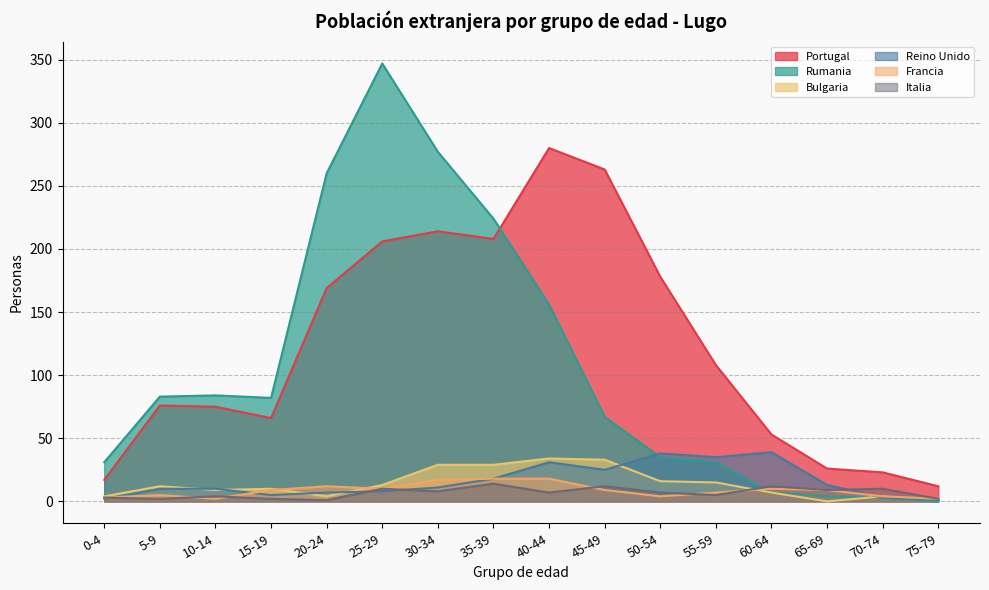

What is the maximum value shown in the chart?

347